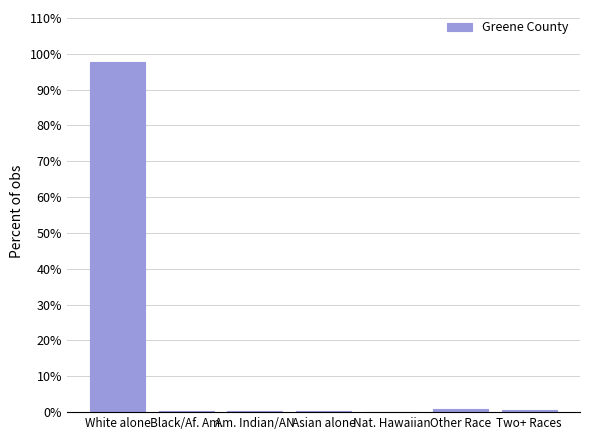

What is the sum of all values?

100.0